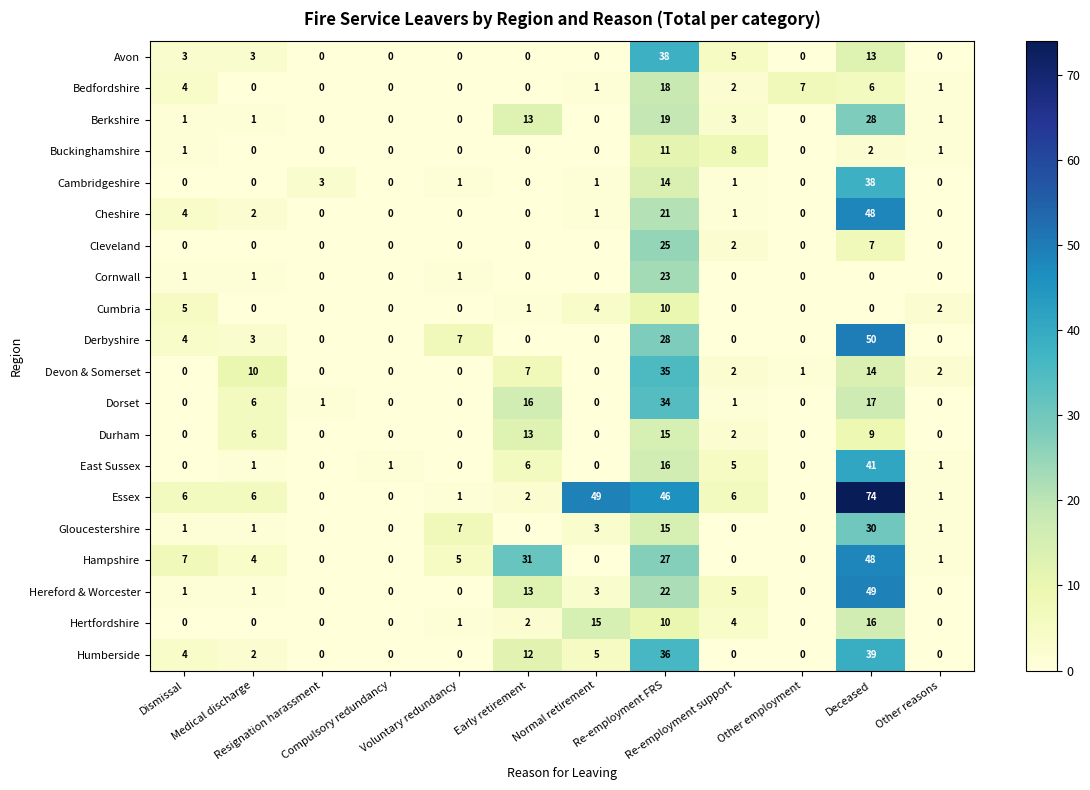

What is the maximum value for Avon?

38